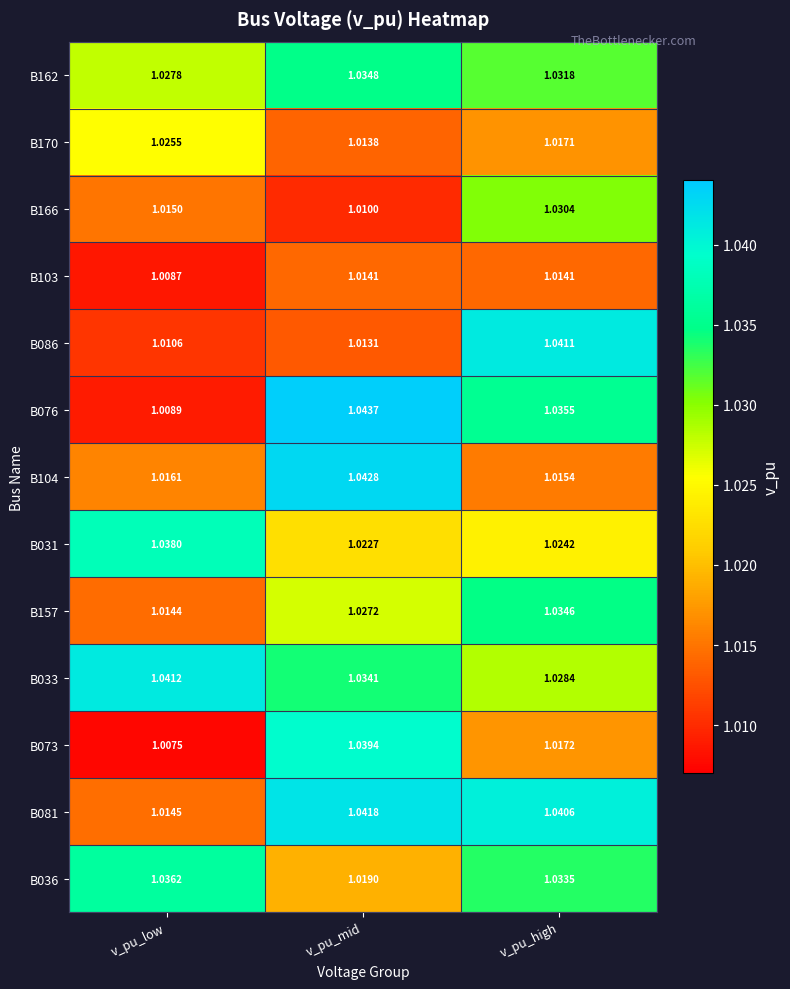

At how many categories does at least one series exceed 1?

3